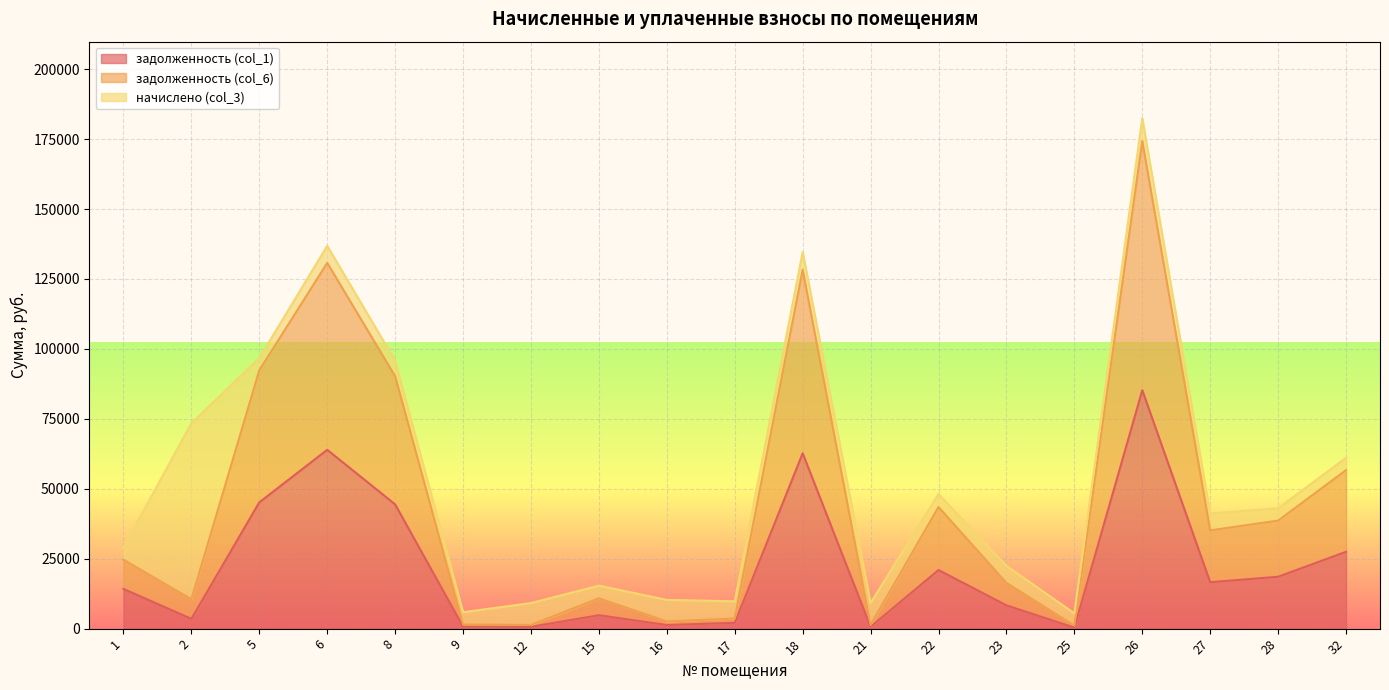

At which category is the sum across all series the highest?

26